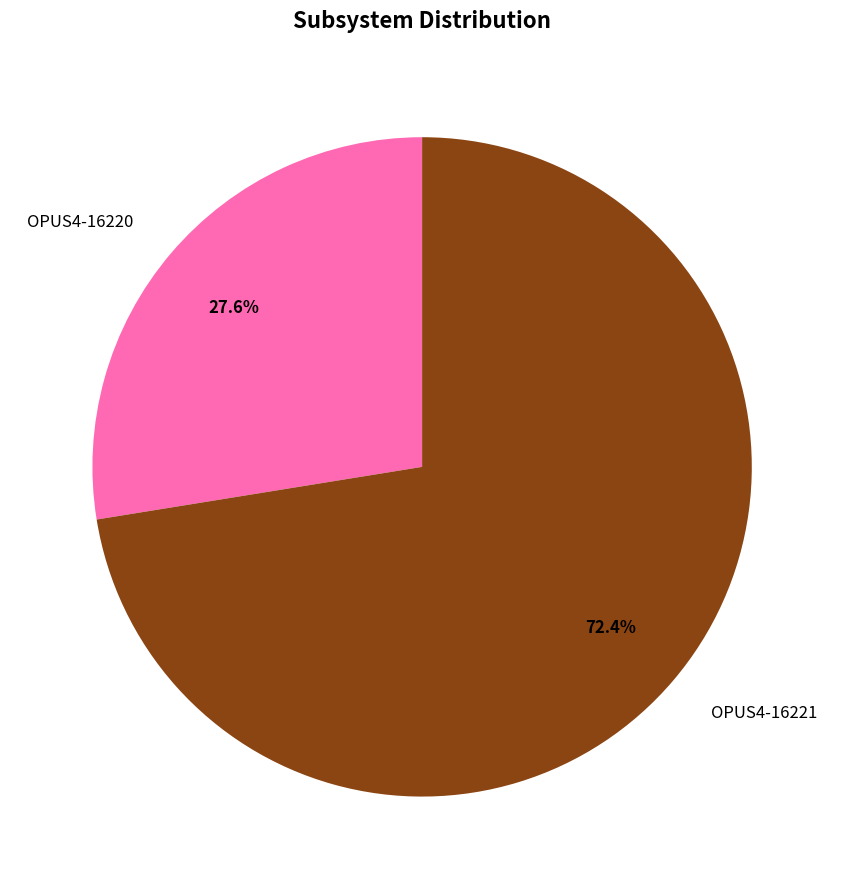

Count the number of slices in the pie.

2